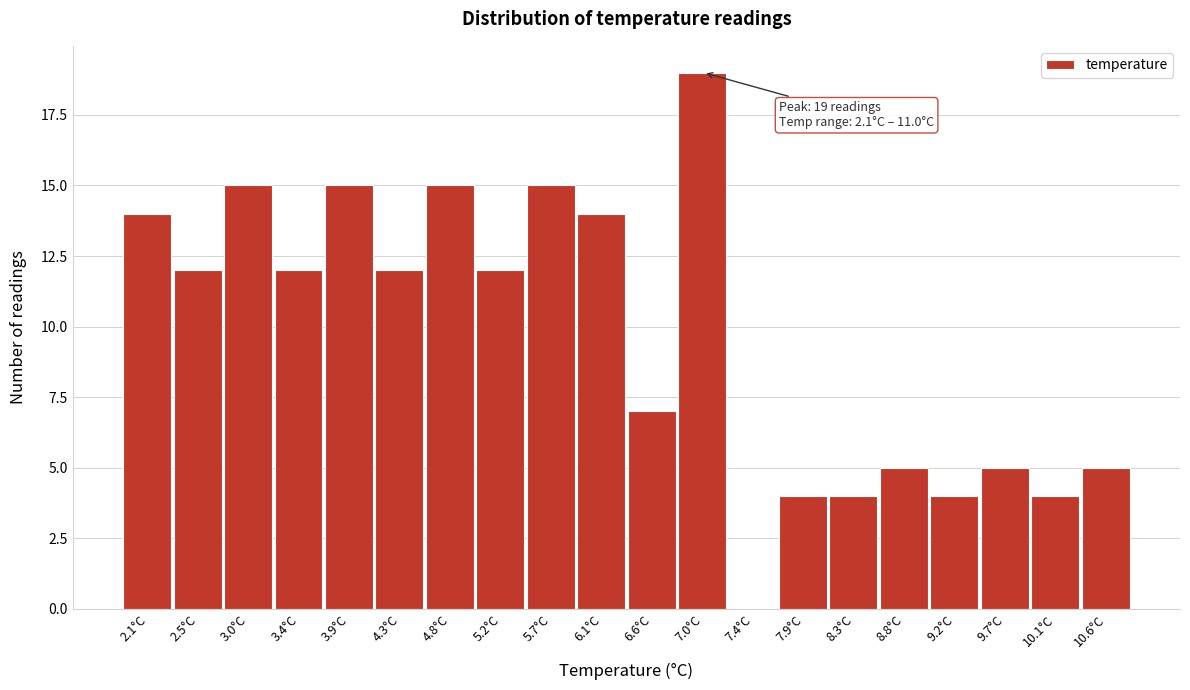

Reading left to right, list all the values displayed in this chart.

2.1°C=14	2.5°C=12	3.0°C=15	3.4°C=12	3.9°C=15	4.3°C=12	4.8°C=15	5.2°C=12	5.7°C=15	6.1°C=14	6.6°C=7	7.0°C=19	7.4°C=0	7.9°C=4	8.3°C=4	8.8°C=5	9.2°C=4	9.7°C=5	10.1°C=4	10.6°C=5